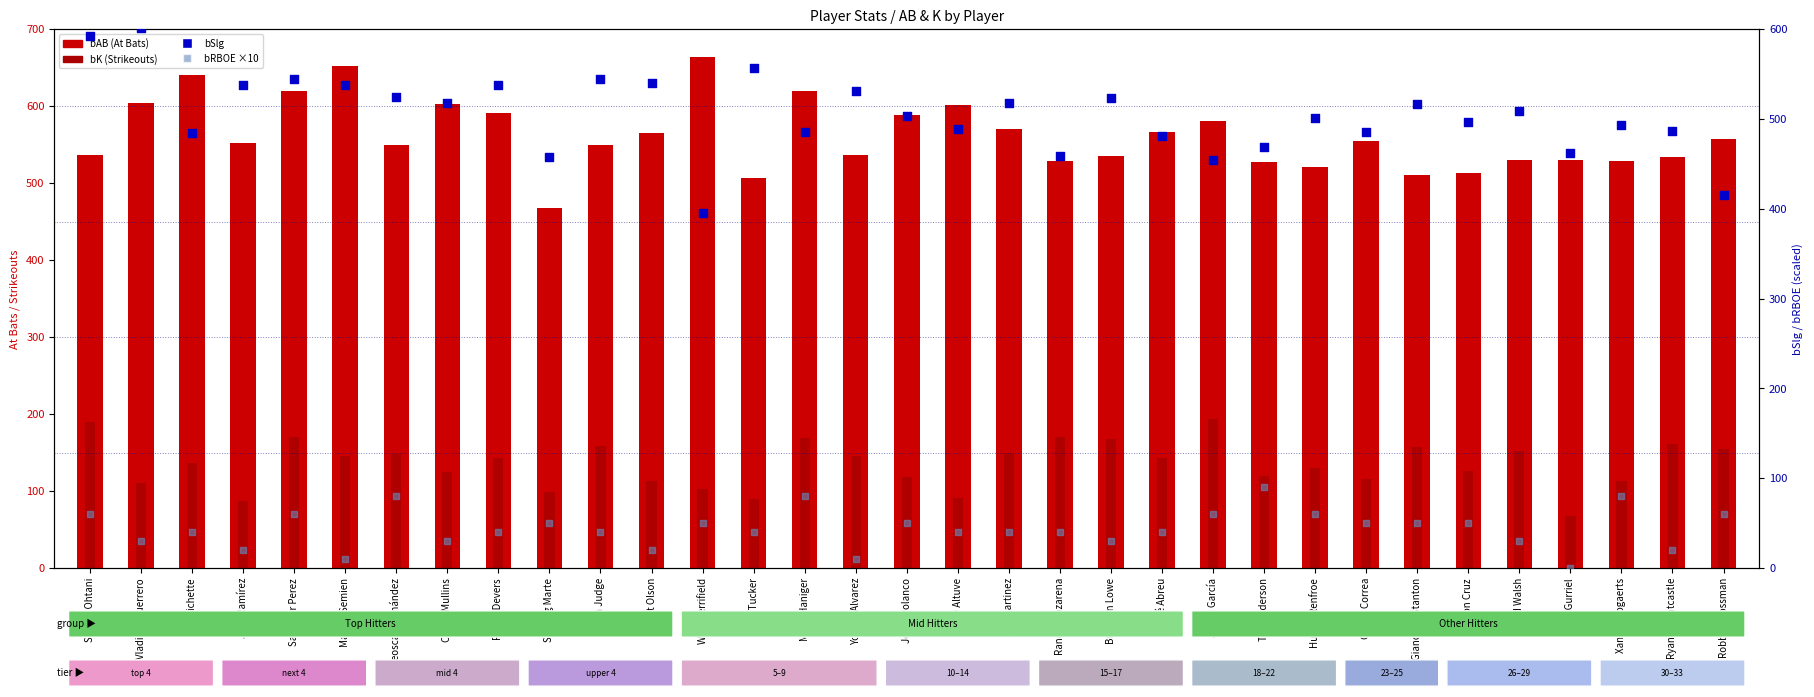

Is the value of bK (Strikeouts) at Ryan Mountcastle greater than the value of bSlg (present) at Teoscar Hernández?

No